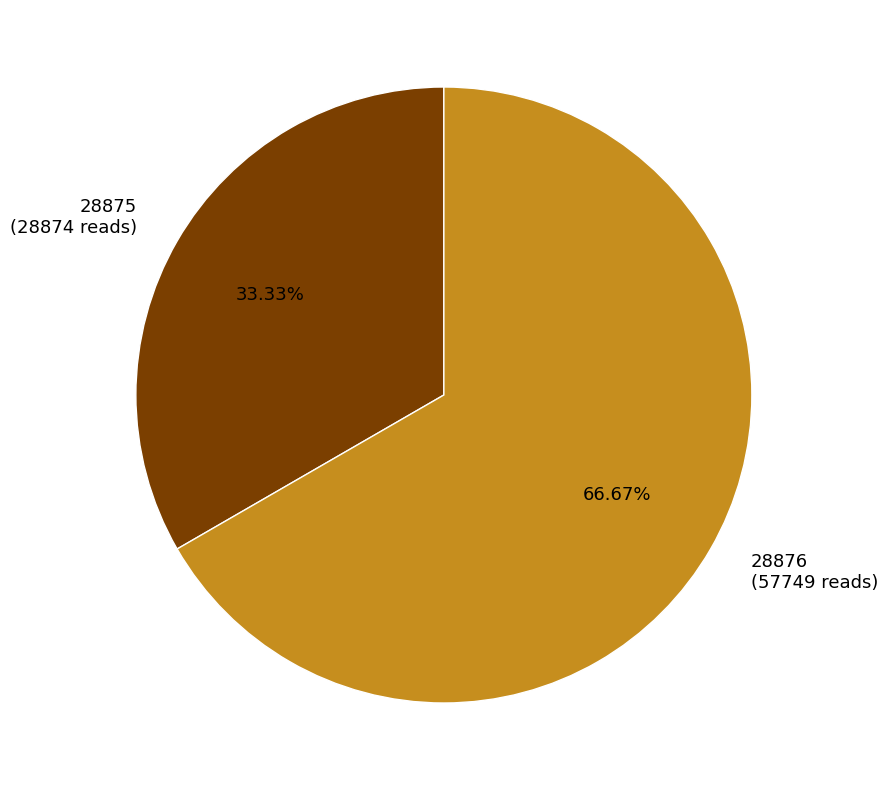

Which slice is the largest?

28876 (57749 reads)